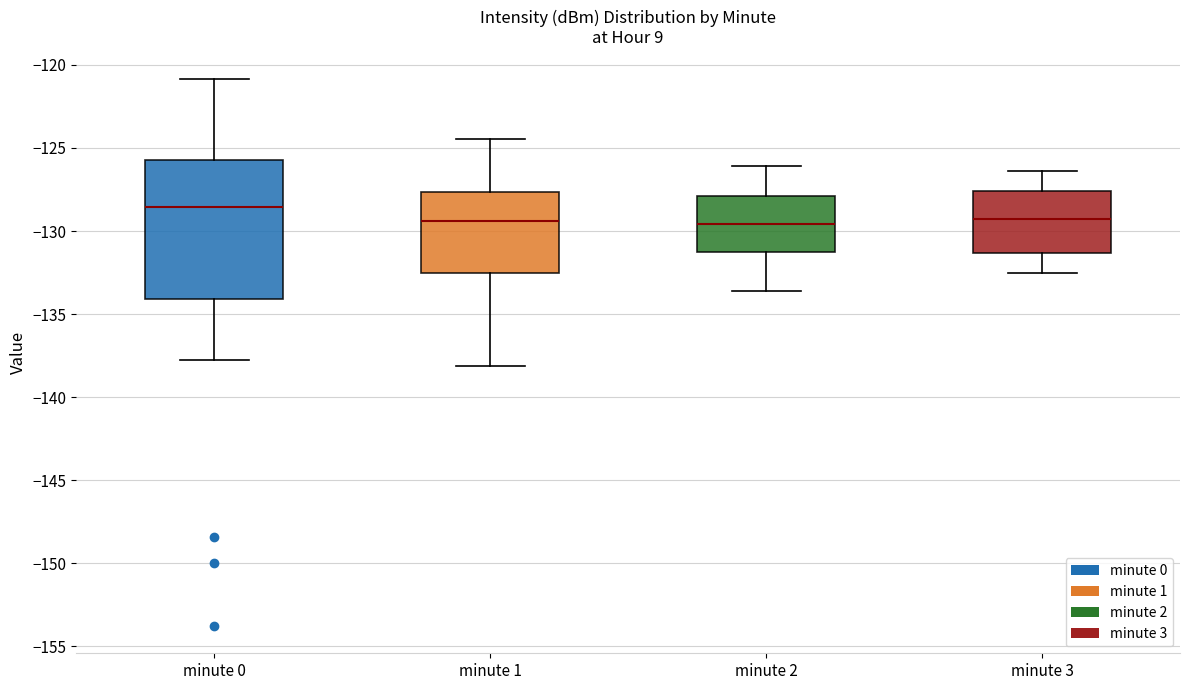

Reading left to right, read every box against the y-axis: the position of its median line, the range the box covers, and the ends of its whiskers. The values are not printed on the chart, so give them approximately, as read against the axis.

minute 0: median -128.5, box -134.0 to -125.5, whiskers -137.5 to -121.0
minute 1: median -129.5, box -132.5 to -127.5, whiskers -138.0 to -124.5
minute 2: median -129.5, box -131.0 to -128.0, whiskers -133.5 to -126.0
minute 3: median -129.5, box -131.5 to -127.5, whiskers -132.5 to -126.5